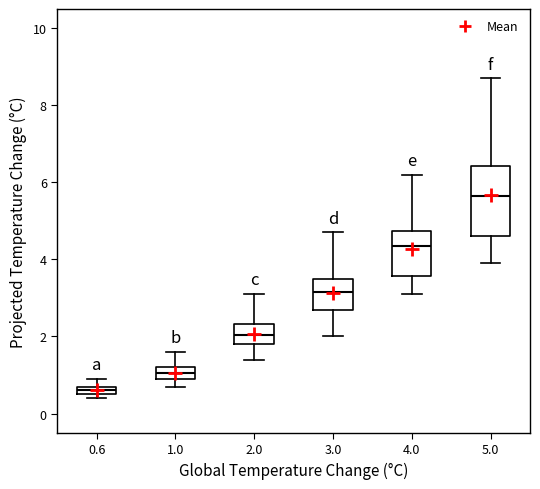

Comparing the boxes themselves (not the whiskers), which one is the tallest?

5.0